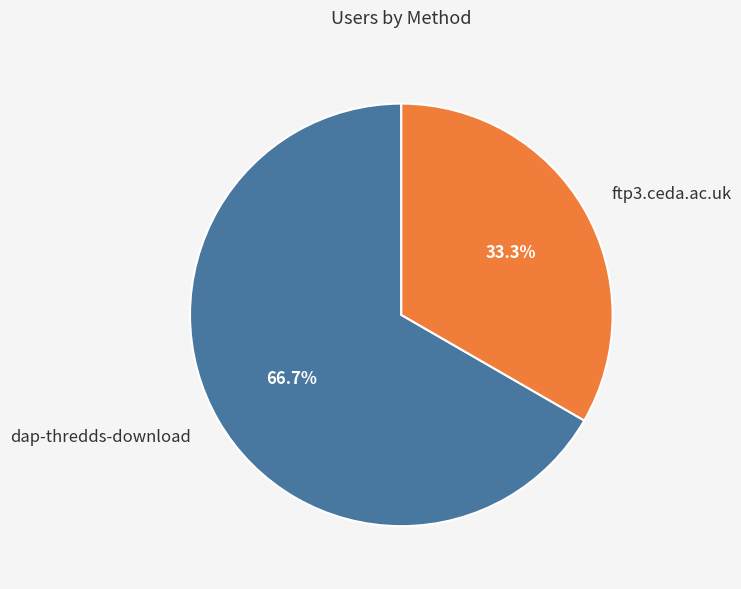

What portion of the pie excludes dap-thredds-download?

33.3%